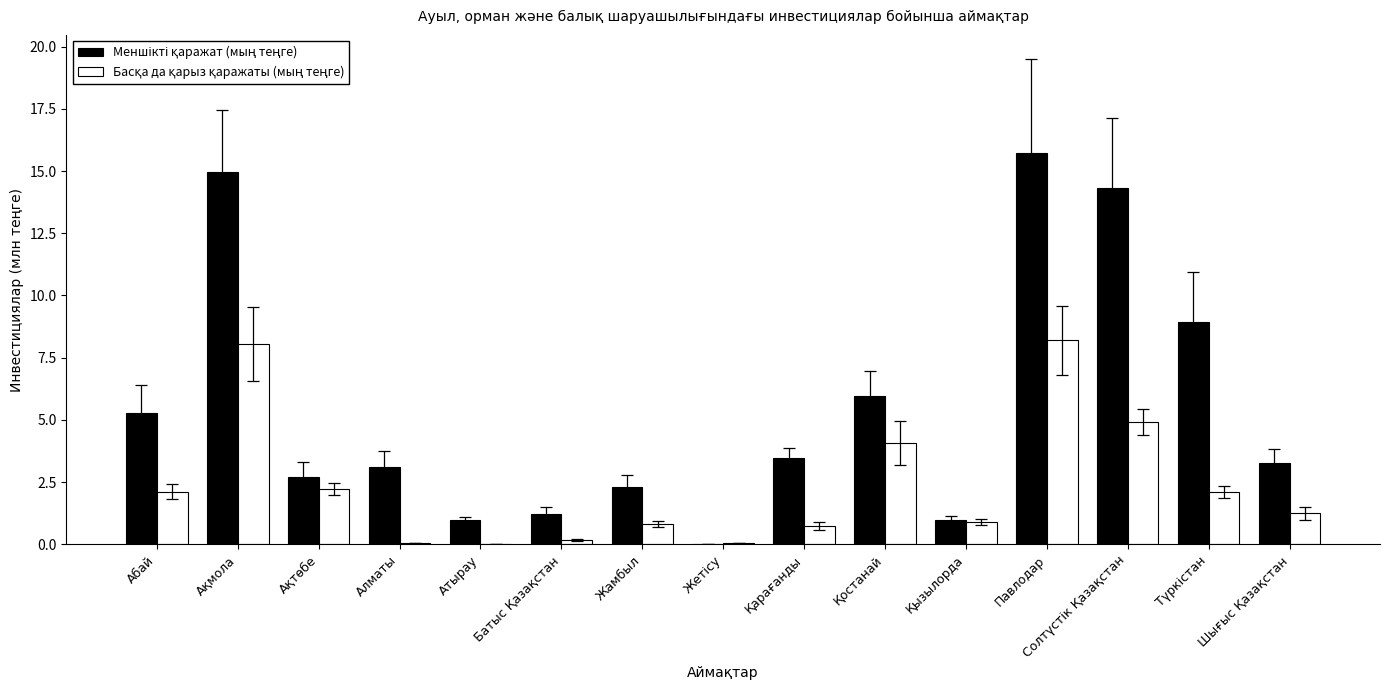

At which category is the sum across all series the highest?

Павлодар